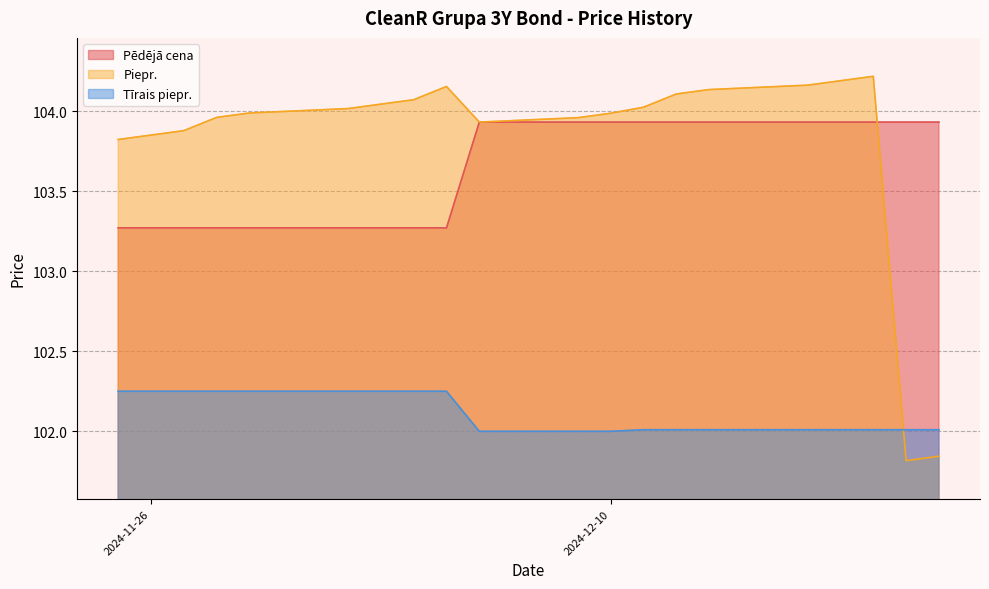

How many data points does each series have?

20